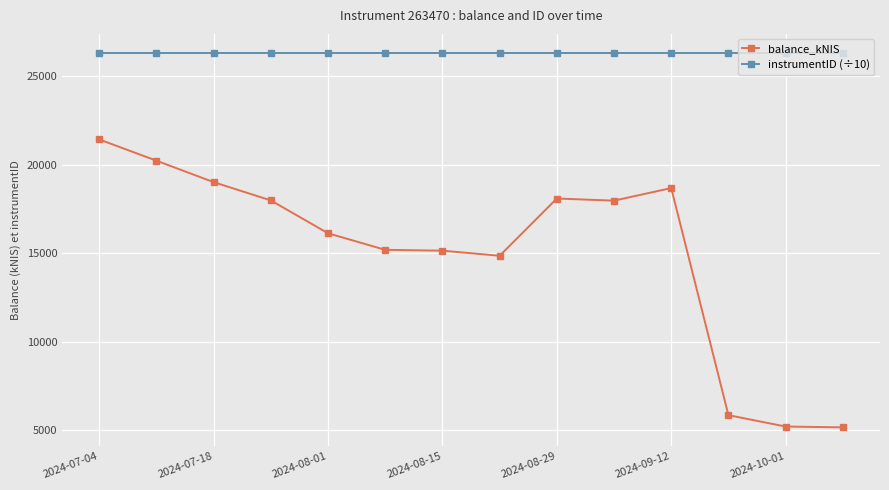

What is the highest value of the instrumentID (÷10) series?

26347.0